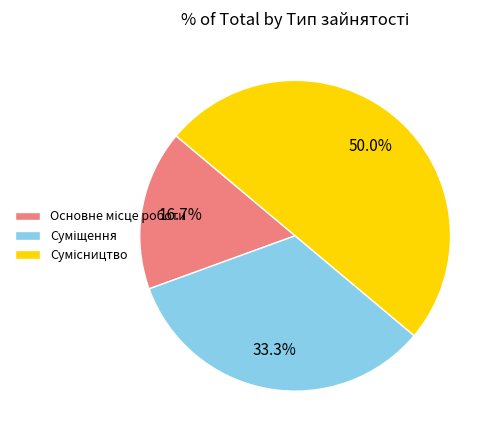

What is the change in value from Суміщення to Сумісництво?

+1